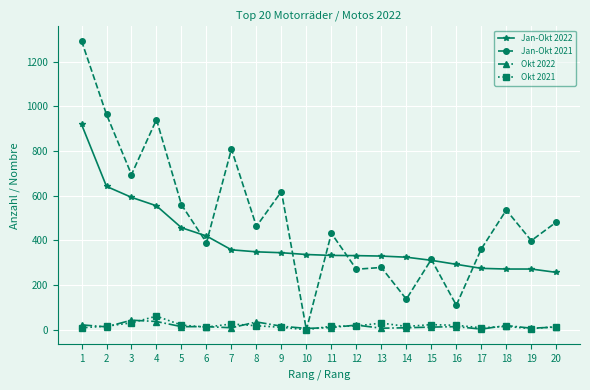

Which series has the largest range (max minus min)?

Jan-Okt 2021